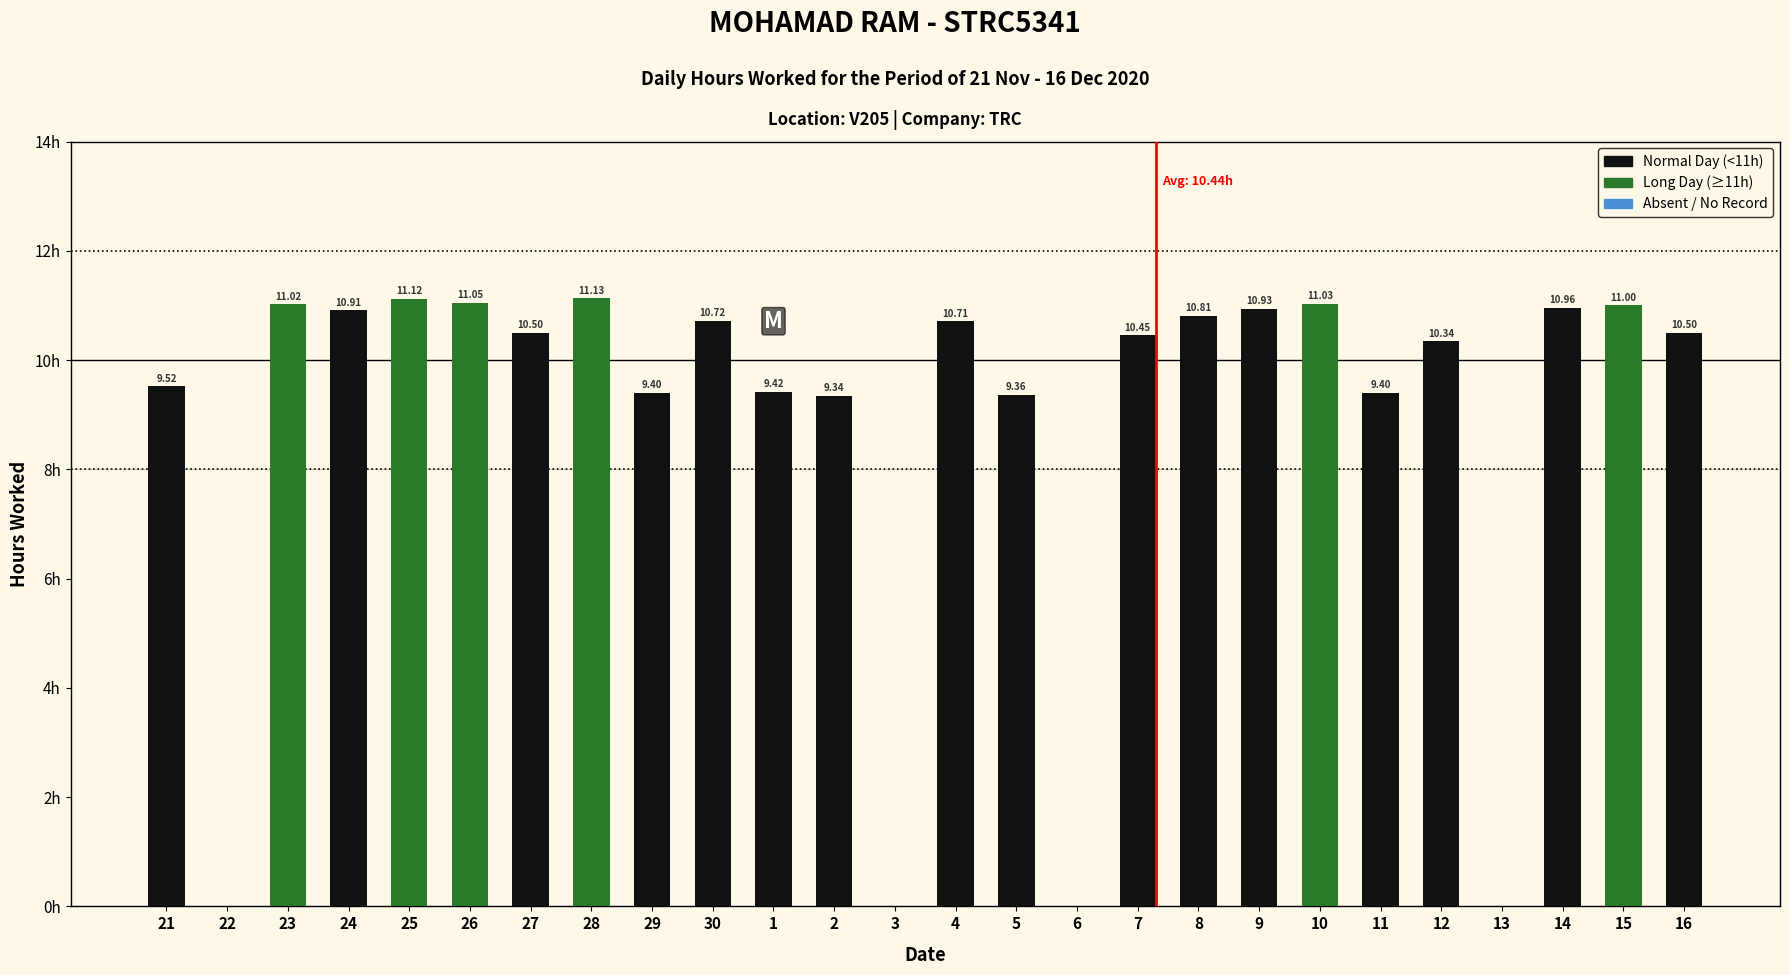

Are the bars horizontal?

No